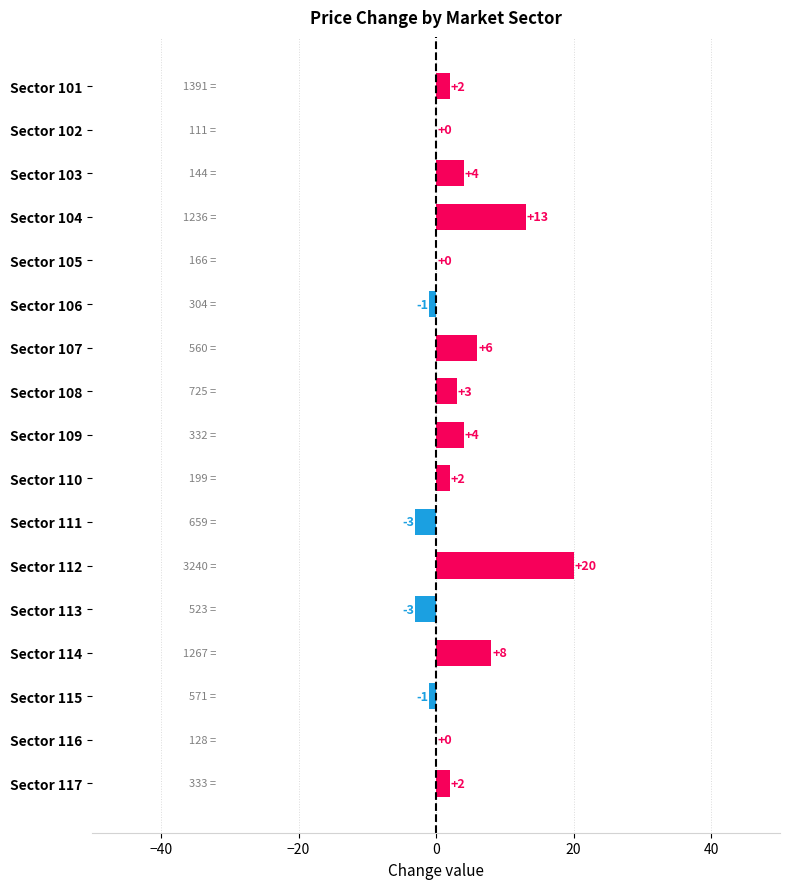

How many categories are shown in the chart?

17